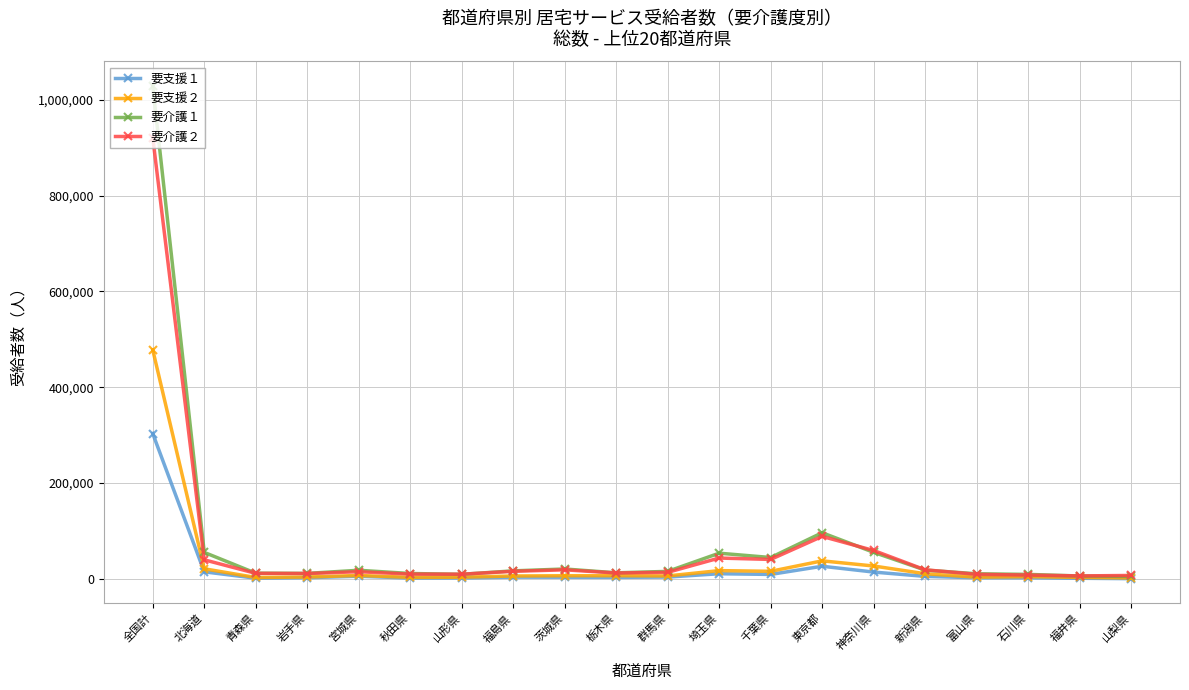

True or false: 要支援１ has a value of 303517 at 全国計.

True